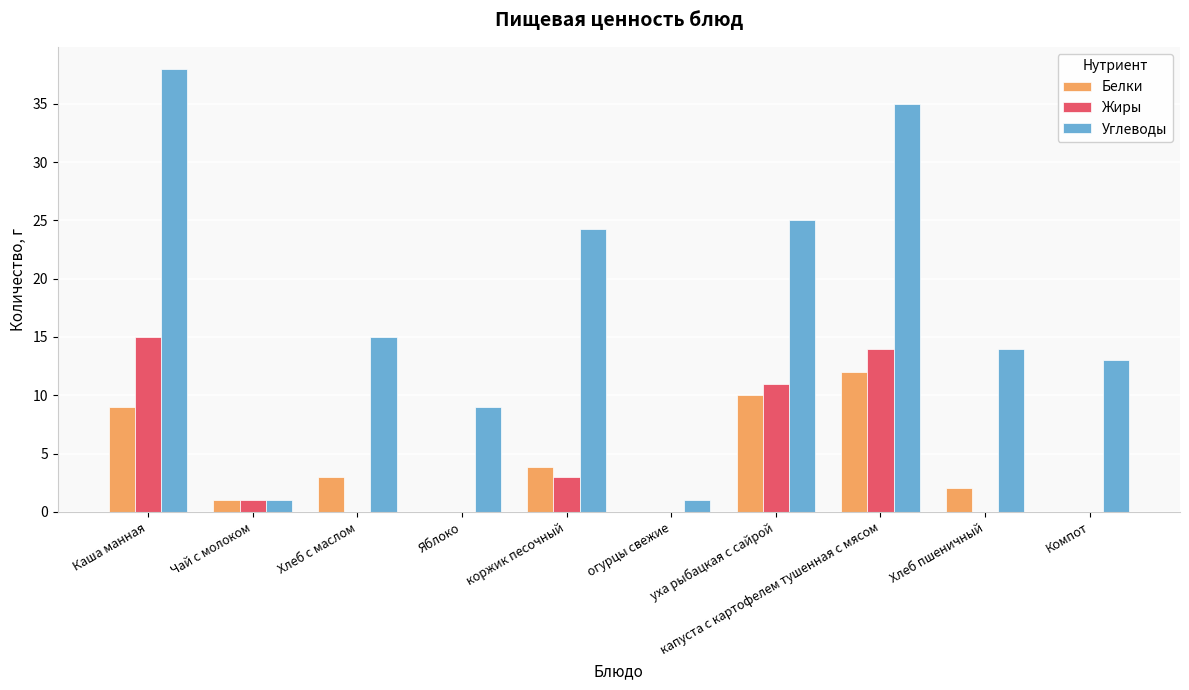

True or false: Белки has a value of 19.9 at капуста с картофелем тушенная с мясом.

False